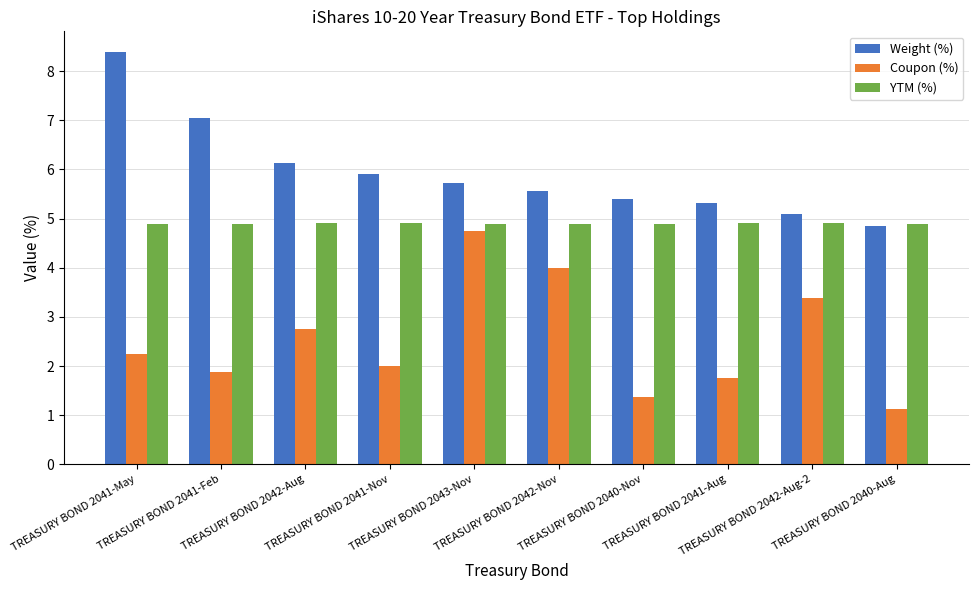

What is the value of the Coupon (%) bar at the 8th from the left?

1.8